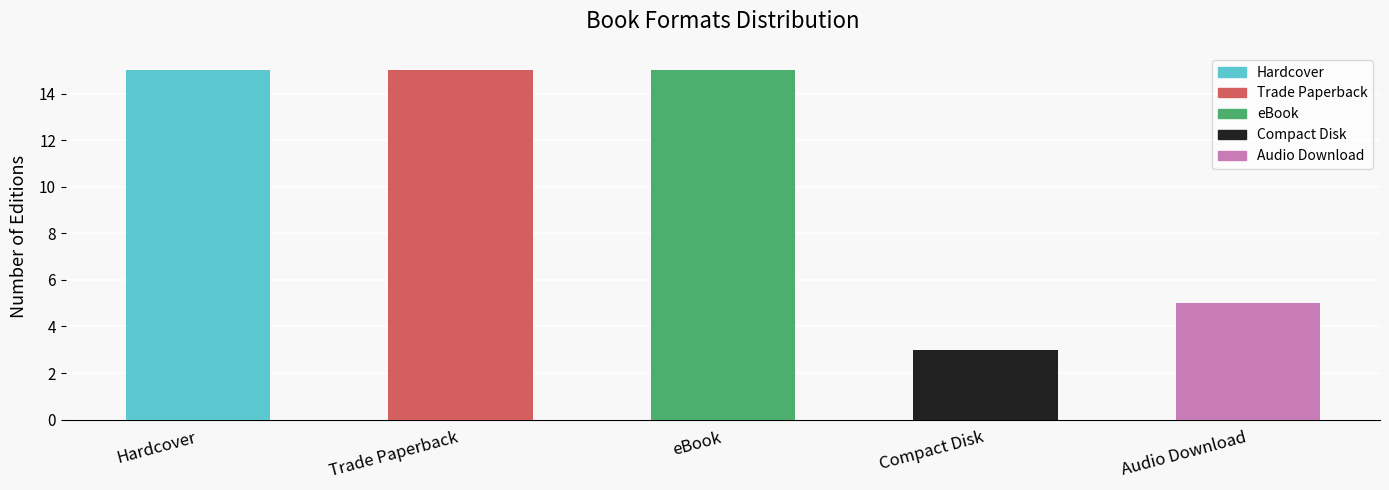

Does the chart contain any negative values?

No